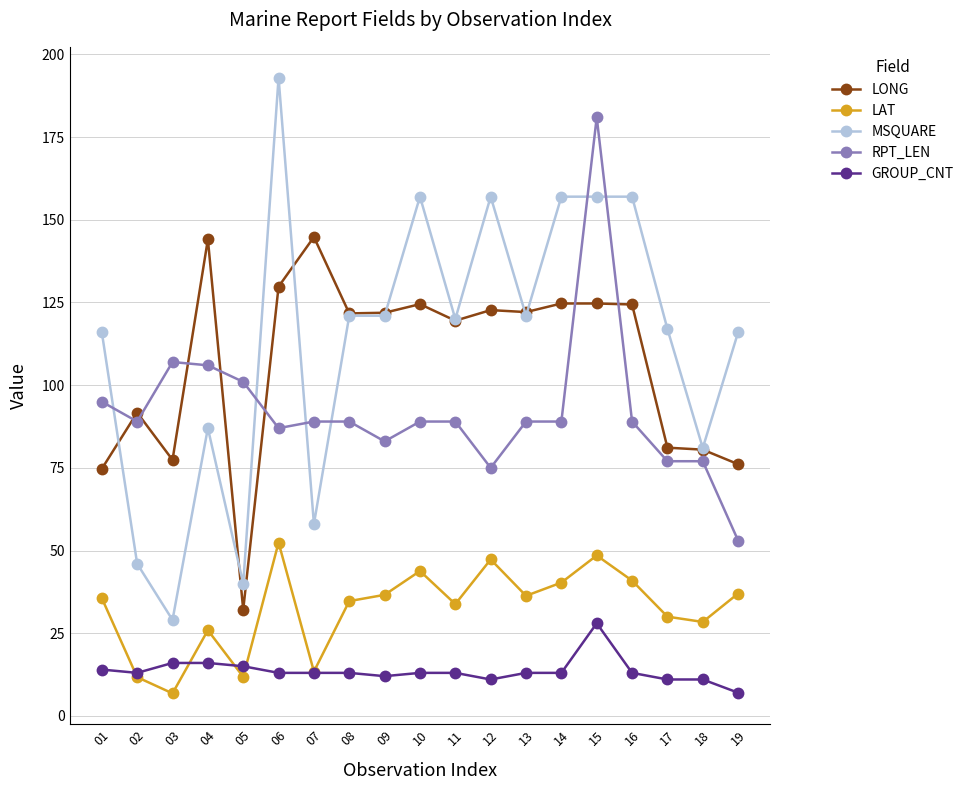

Does the chart display data point markers on the line(s)?

Yes